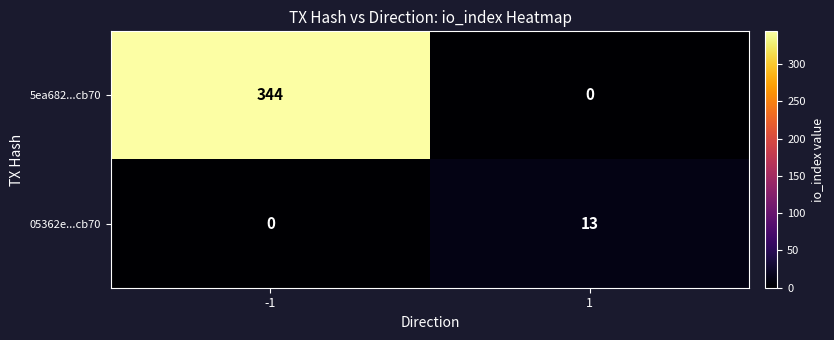

Count the number of data series in this chart.

2